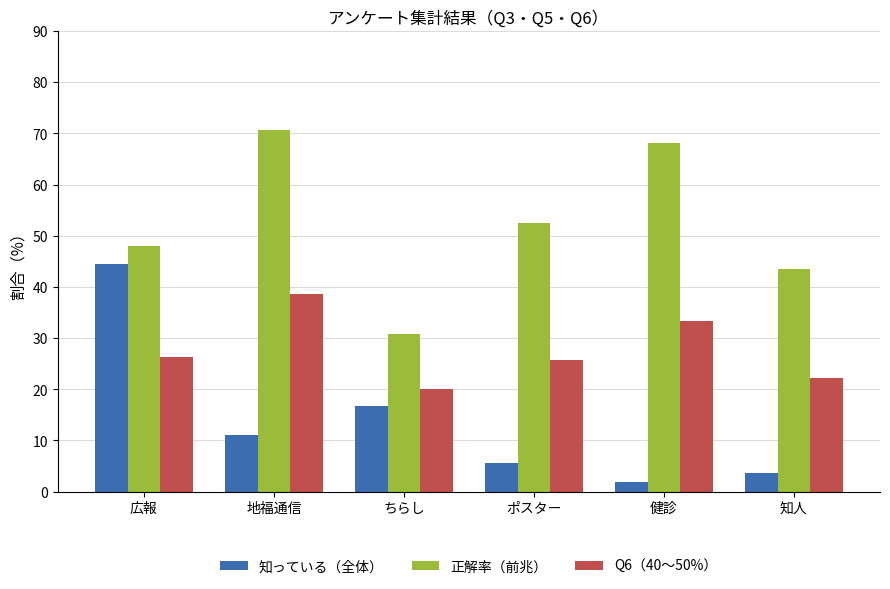

Read the 知っている（全体） value at ポスター.

5.6